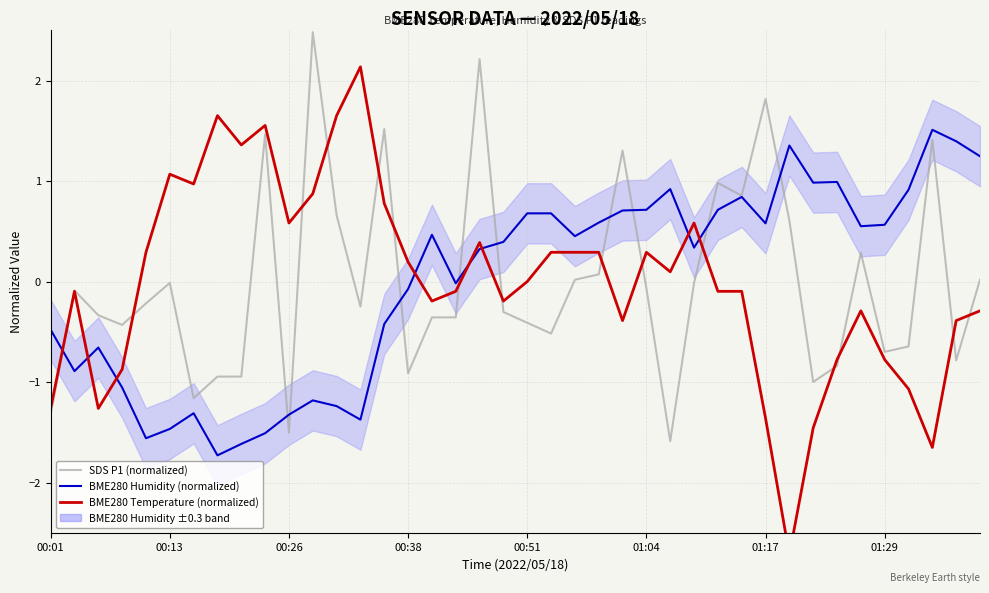

What is the total value across all series at 9?

1.5